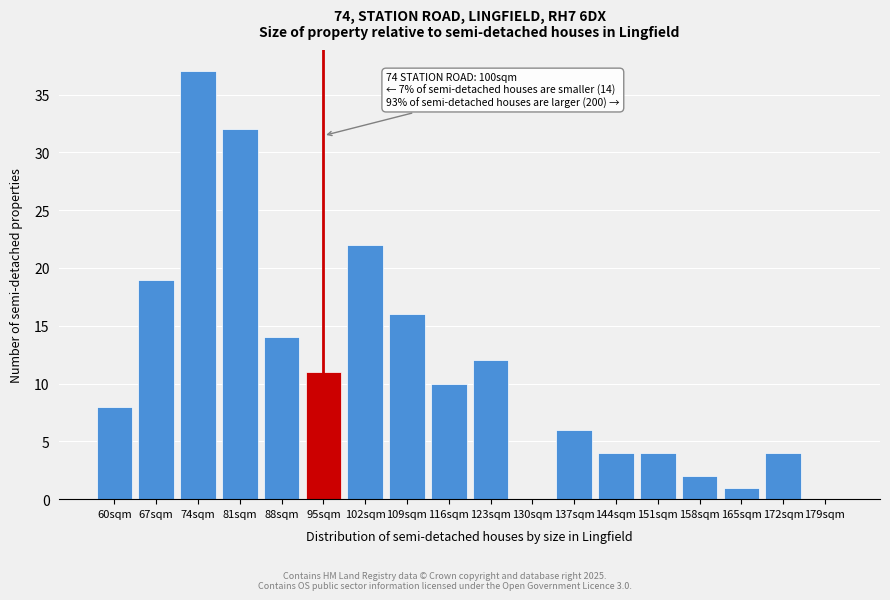

Reading left to right, transcribe all the data shown in this chart.

60sqm=8	67sqm=19	74sqm=37	81sqm=32	88sqm=14	95sqm=11	102sqm=22	109sqm=16	116sqm=10	123sqm=12	130sqm=0	137sqm=6	144sqm=4	151sqm=4	158sqm=2	165sqm=1	172sqm=4	179sqm=0